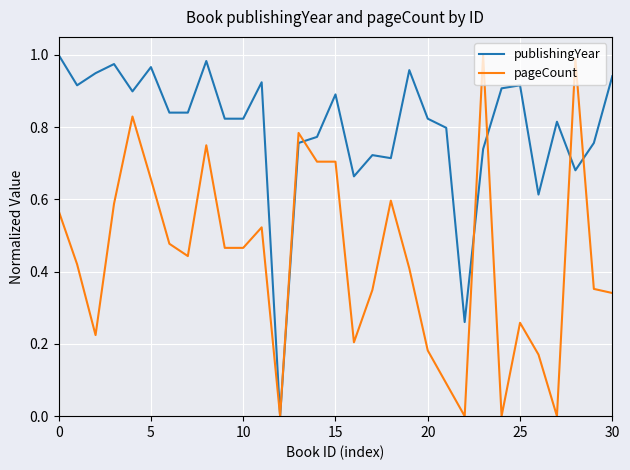

Which series has the largest total across all categories?

publishingYear